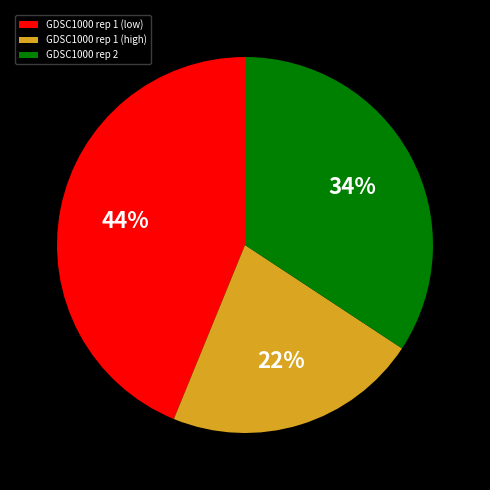

To the nearest percent, what percentage of the pie is GDSC1000 rep 2?

34%